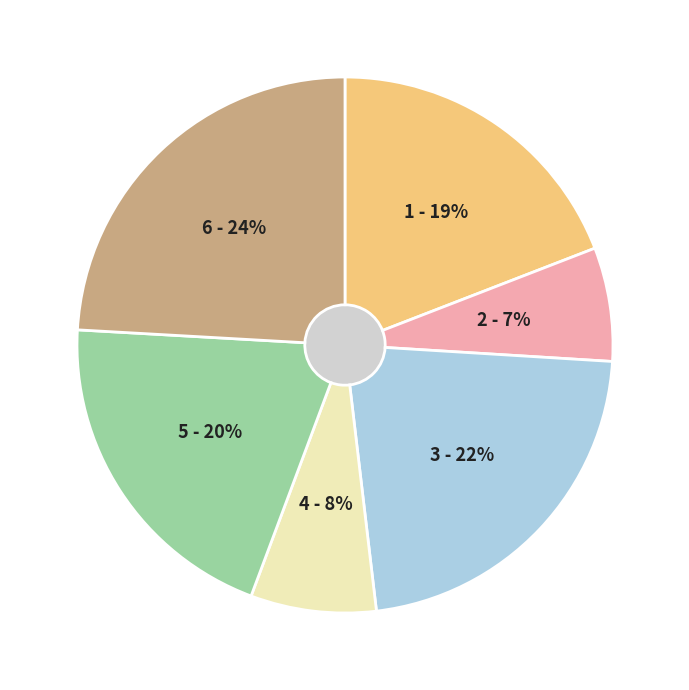

Is Sun 2 the majority of the pie?

No